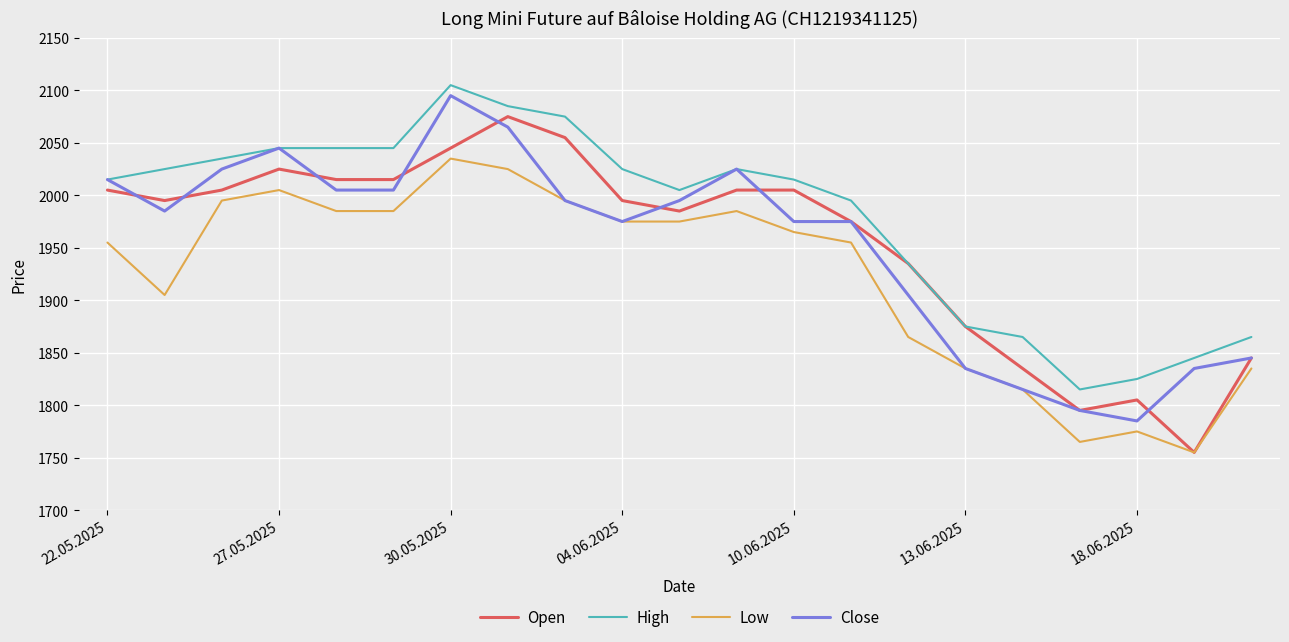

What is the highest value of the Close series?

2095